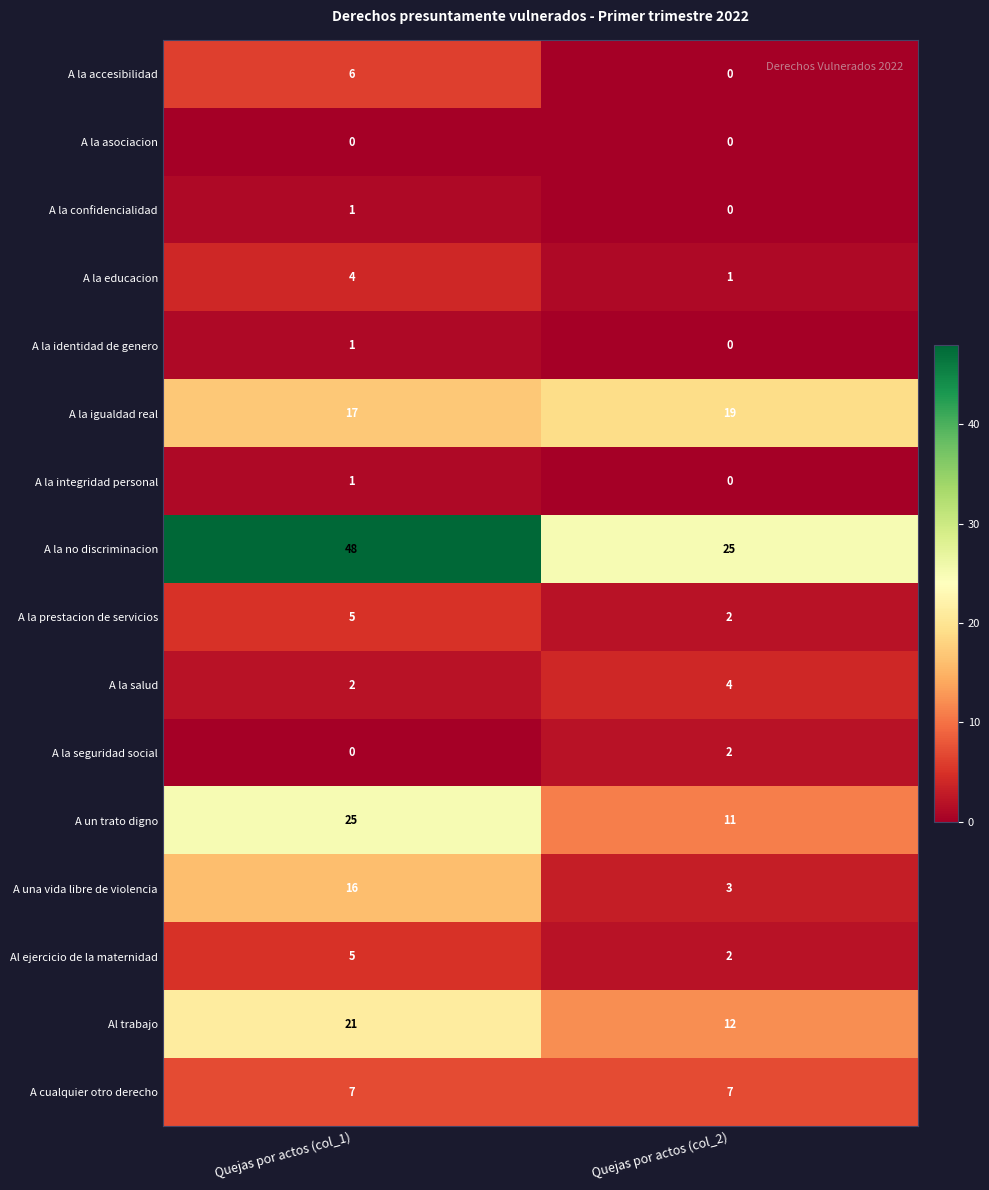

How many categories are shown in the chart?

2